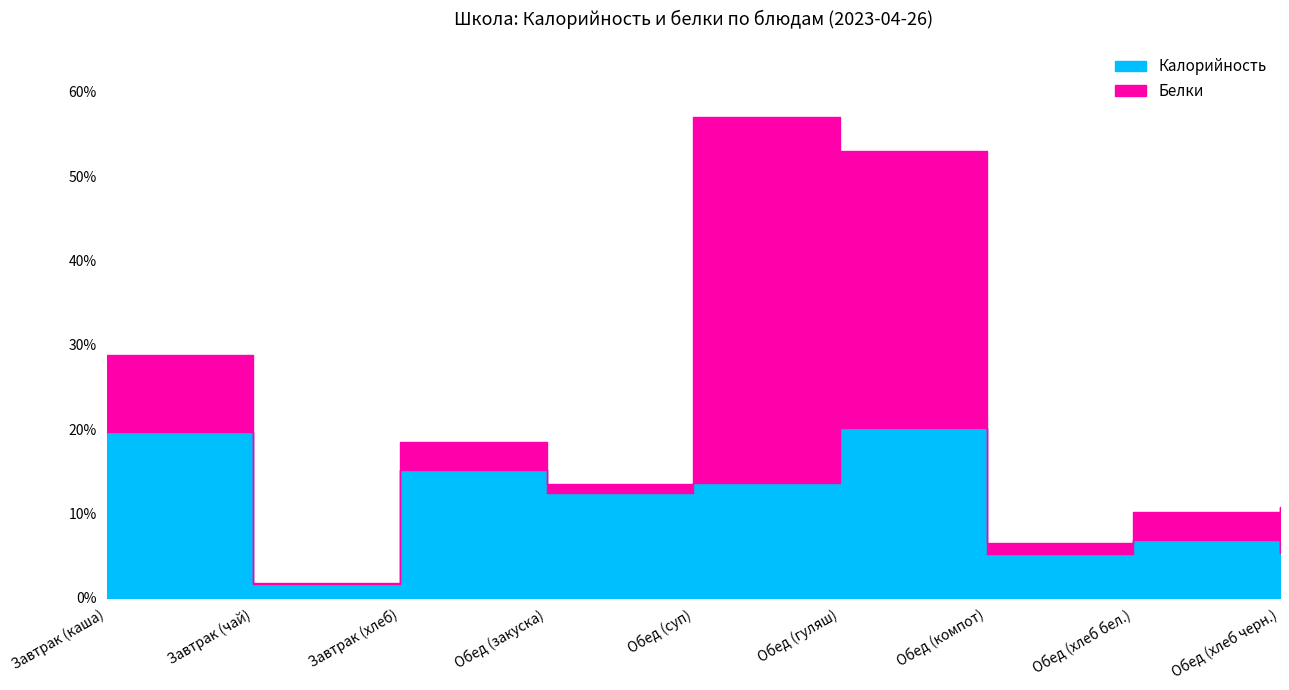

True or false: Белки and Калорийность intersect in this chart.

False